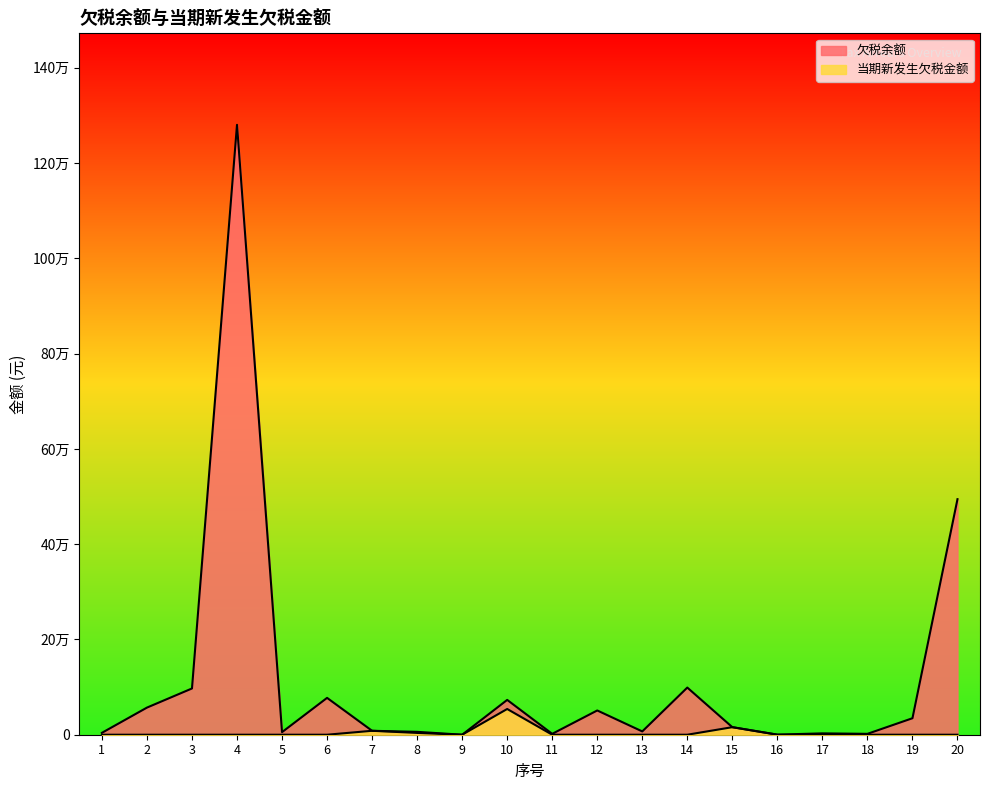

At which label is 当期新发生欠税金额 closest to 27011?

15